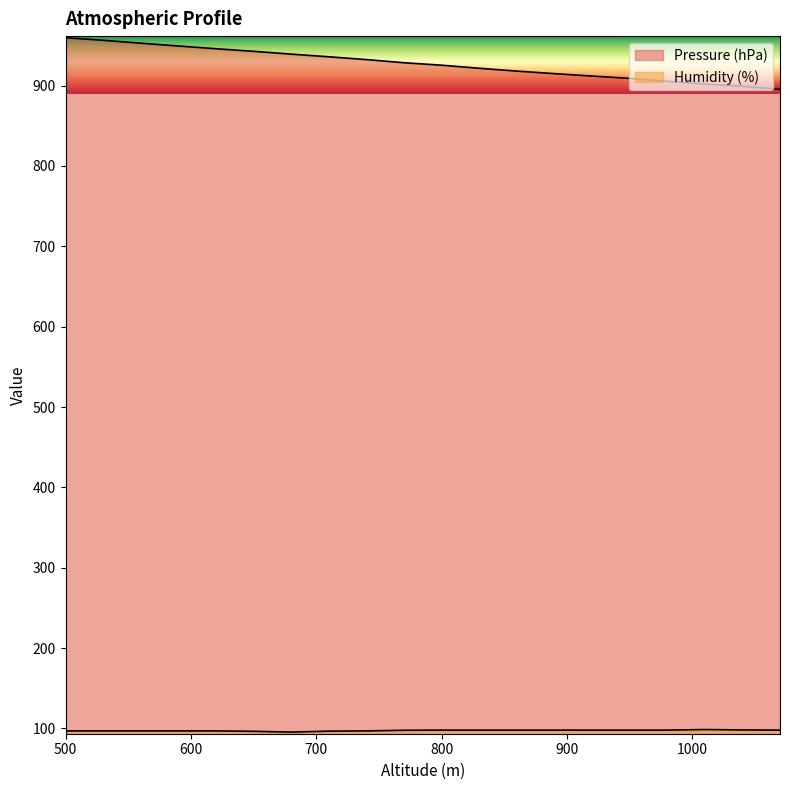

What is the minimum value shown in the chart?

95.5